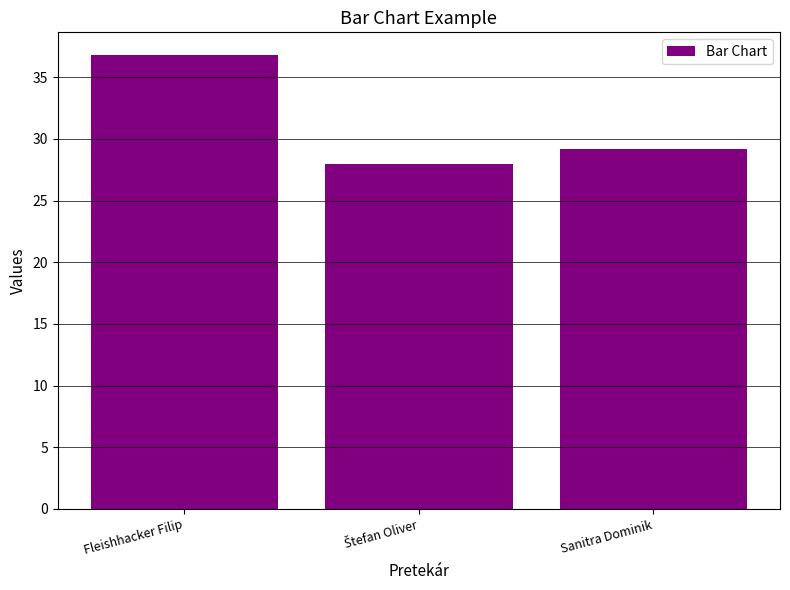

Reading left to right, list all the values displayed in this chart.

36.8	27.9	29.2